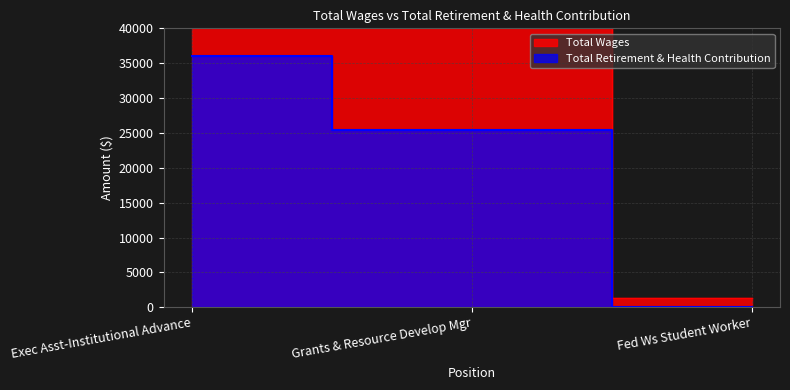

Rank the categories by value from lowest to highest.

Fed Ws Student Worker, Grants & Resource Develop Mgr, Exec Asst-Institutional Advance